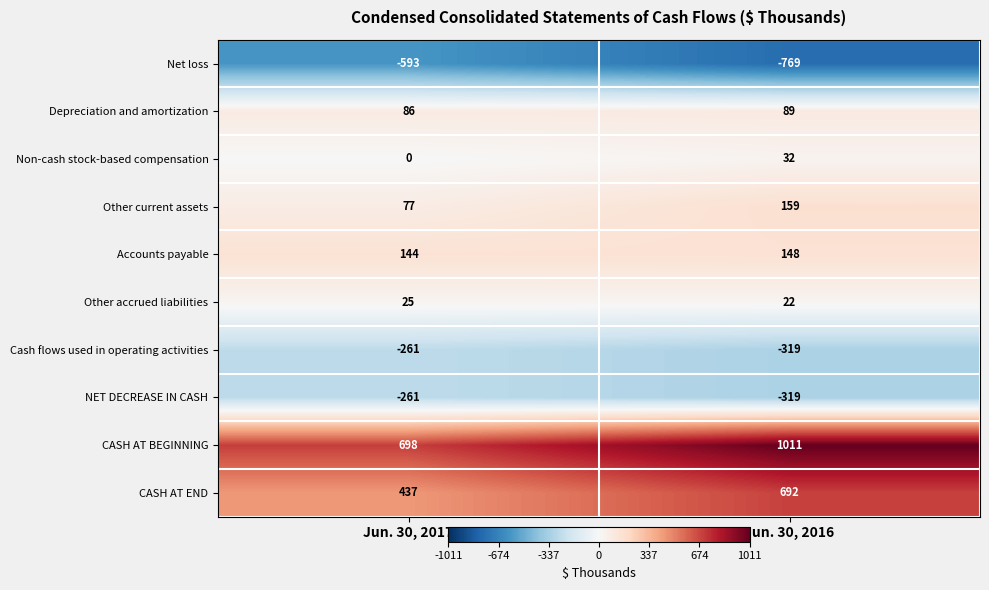

The CASH AT BEGINNING series shows 279 at Jun. 30, 2017. True or false?

False